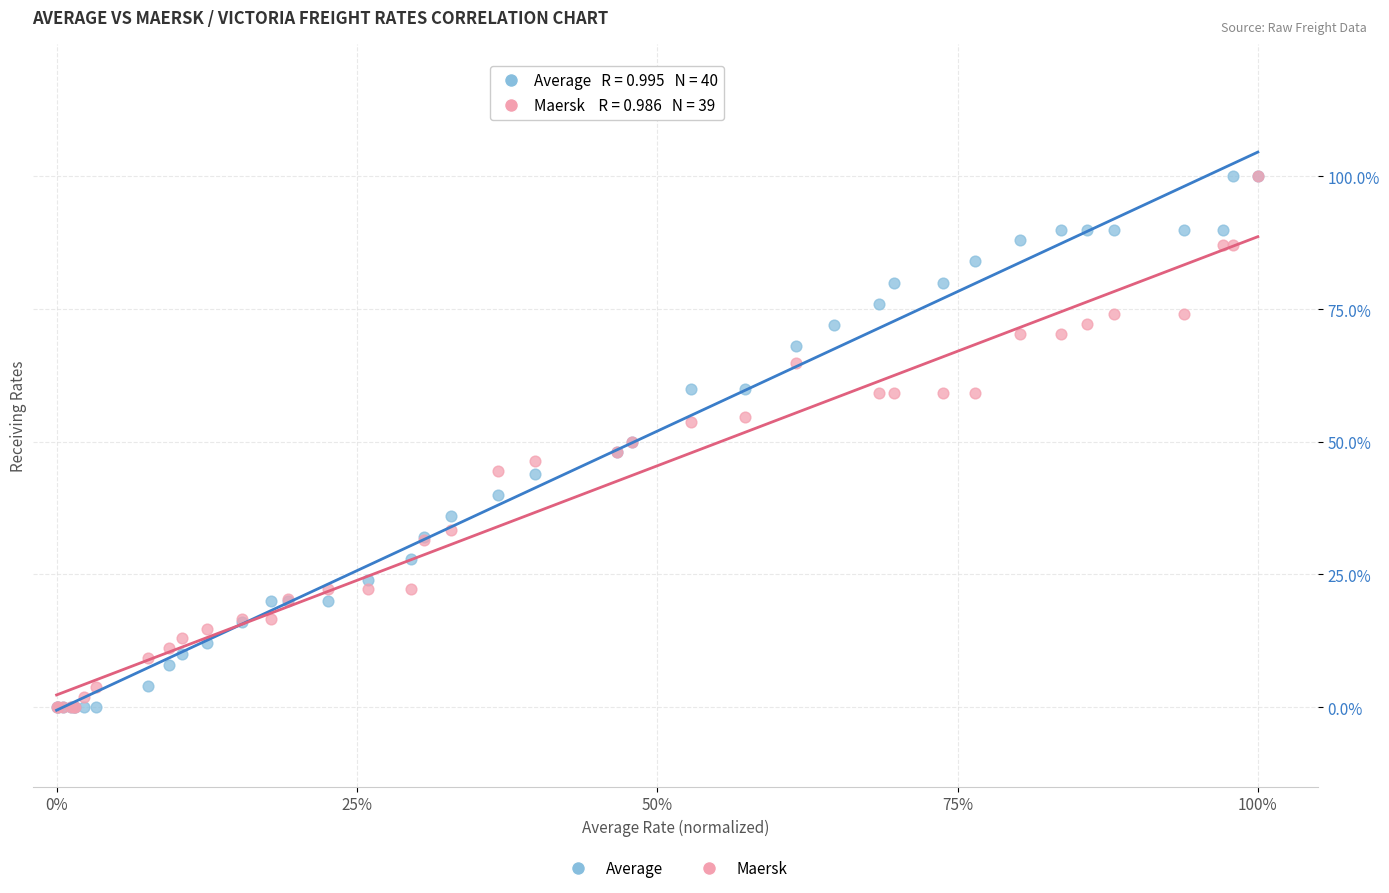

What are all the series names shown in the legend?

Average, Maersk